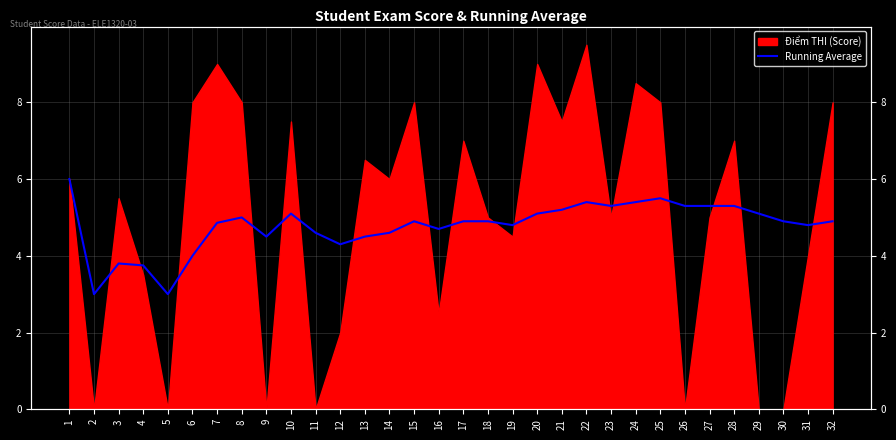

Reading right to left, what are all the values shown in this chart?

4.9	4.8	4.9	5.1	5.3	5.3	5.3	5.5	5.4	5.3	5.4	5.2	5.1	4.8	4.9	4.9	4.7	4.9	4.6	4.5	4.3	4.6	5.1	4.5	5.0	4.9	4.0	3.0	3.8	3.8	3.0	6.0